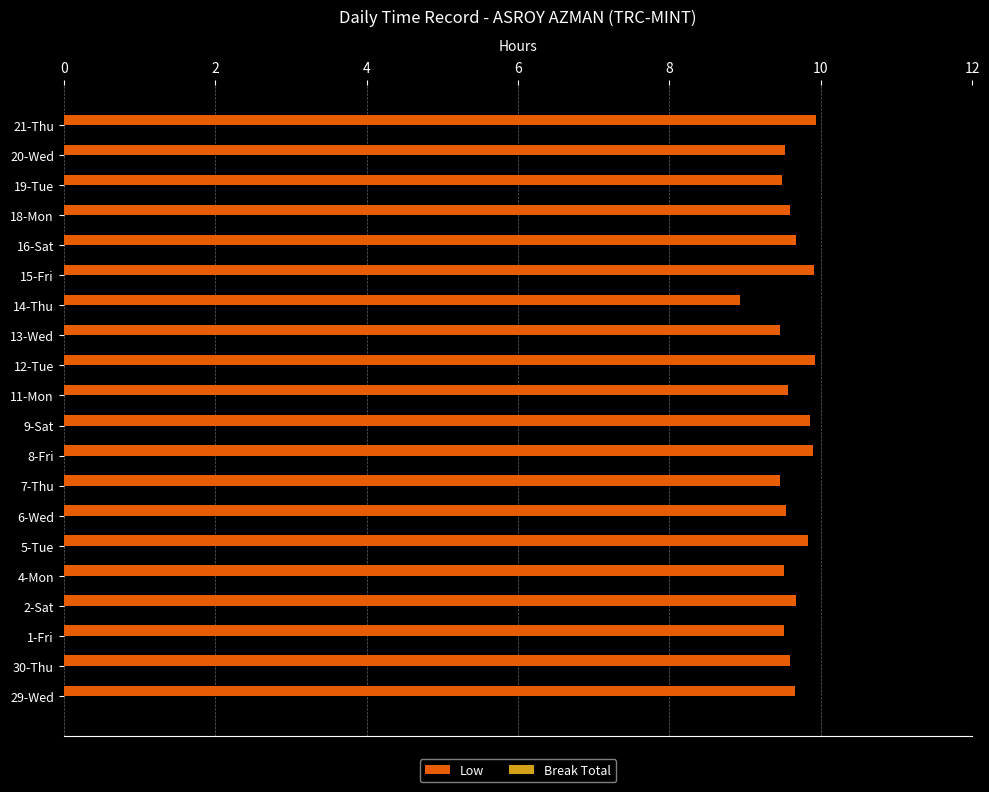

Are the bars grouped side by side (vs. stacked)?

No